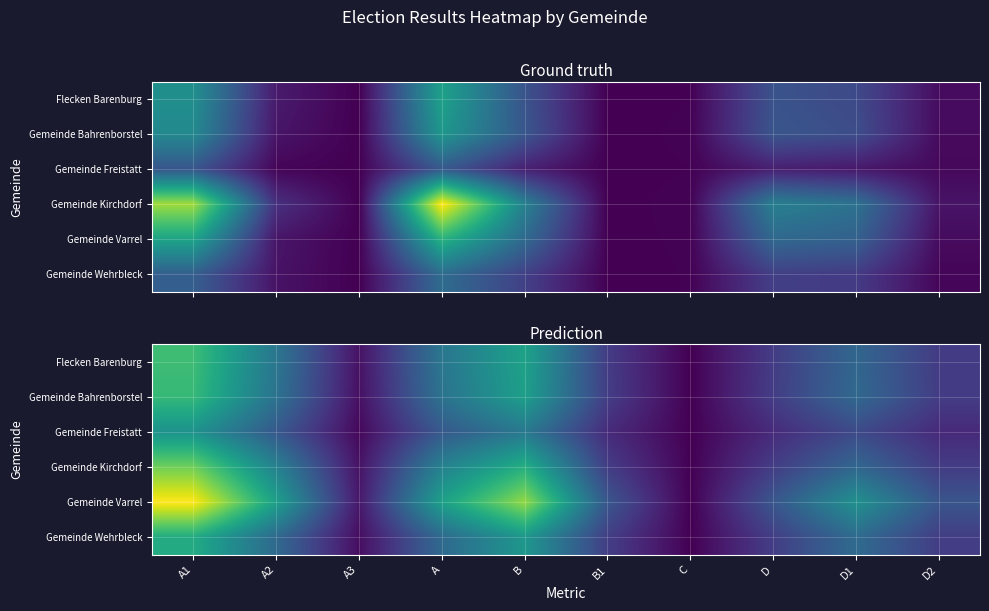

Which category has the highest value across all series?

A1